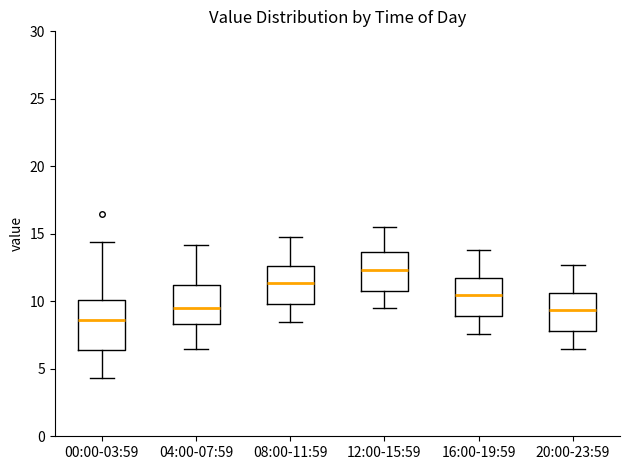

Which box's median line is the highest?

12:00-15:59